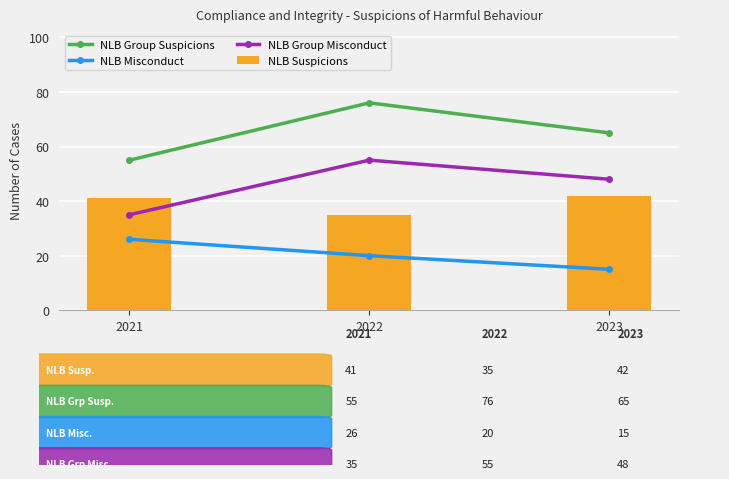

Is it true that NLB Suspicions equals 35 at 2022?

True